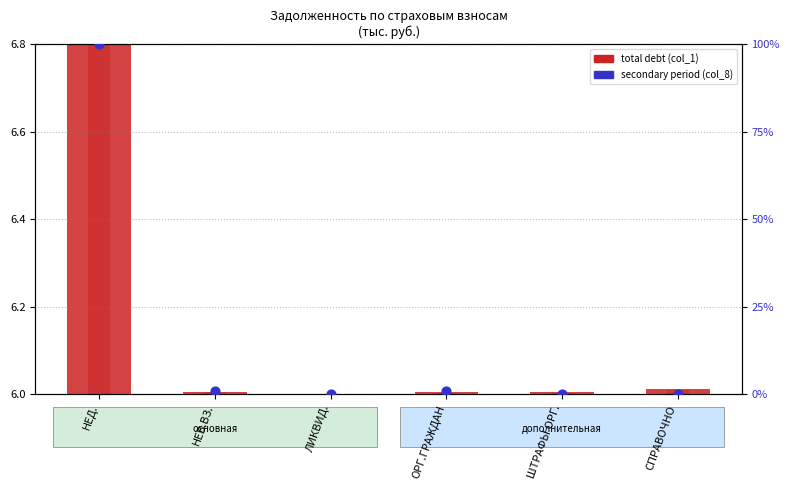

Which series has the widest spread of Y values?

col_8 (secondary period)